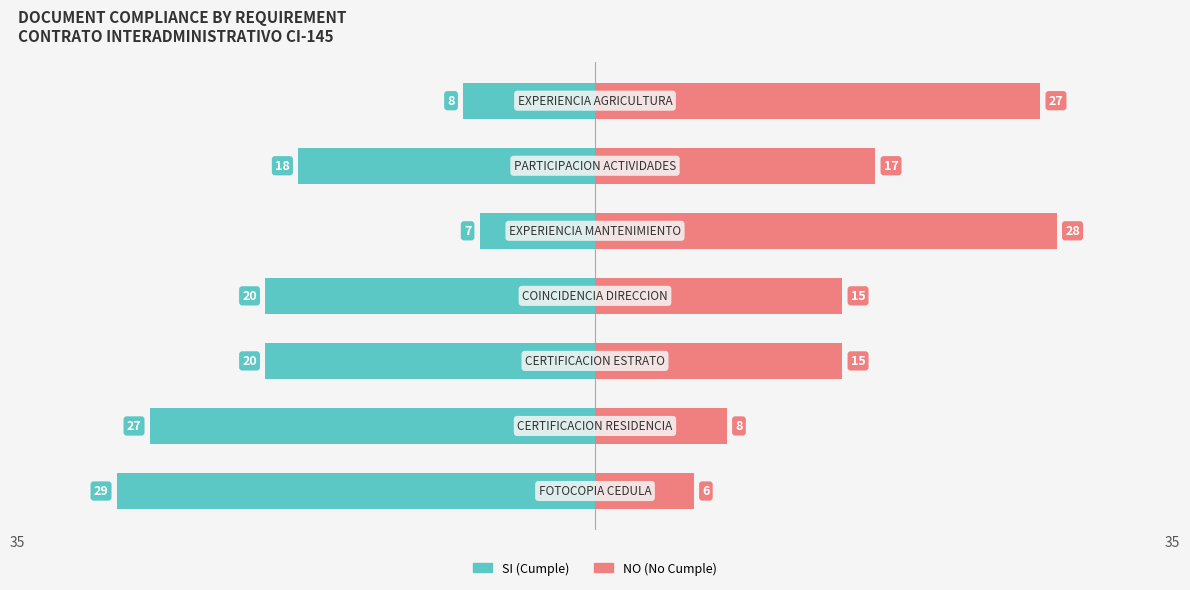

What are all the series names shown in the legend?

SI (Cumple), NO (No Cumple)